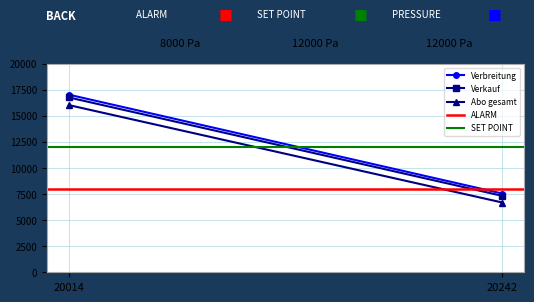

What is the value of the Verbreitung point at the 1st from the left?

17021